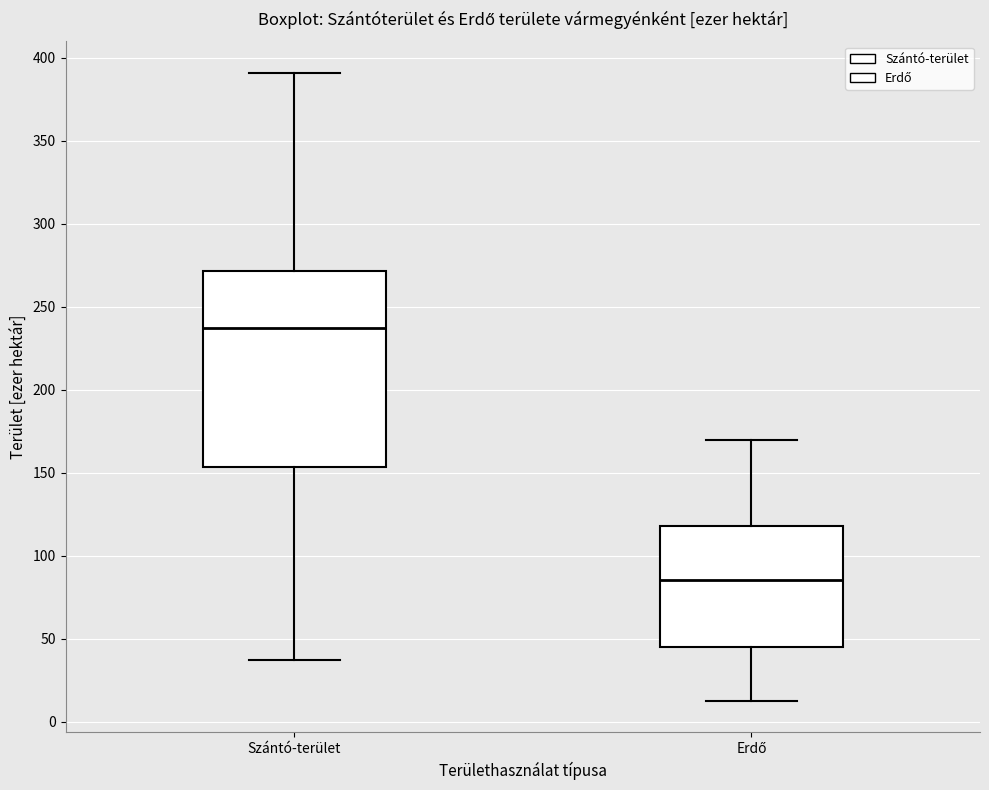

Where is the lower edge of the box for Szántó-terület on the y-axis? The values are not printed on the chart, so give them approximately, as read against the axis.

155